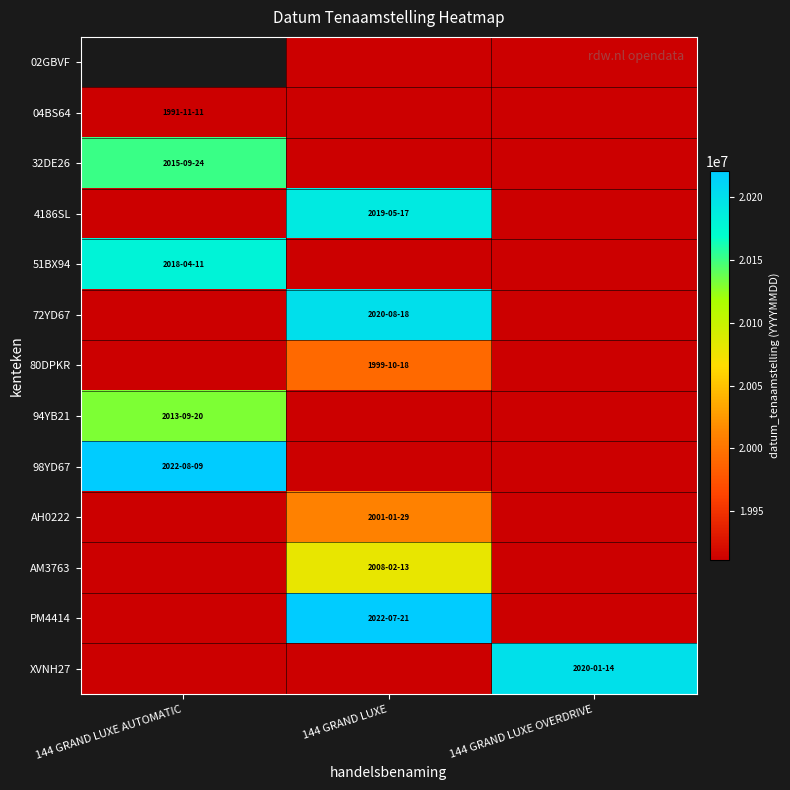

At which category does the chart reach its minimum across all series?

144 GRAND LUXE